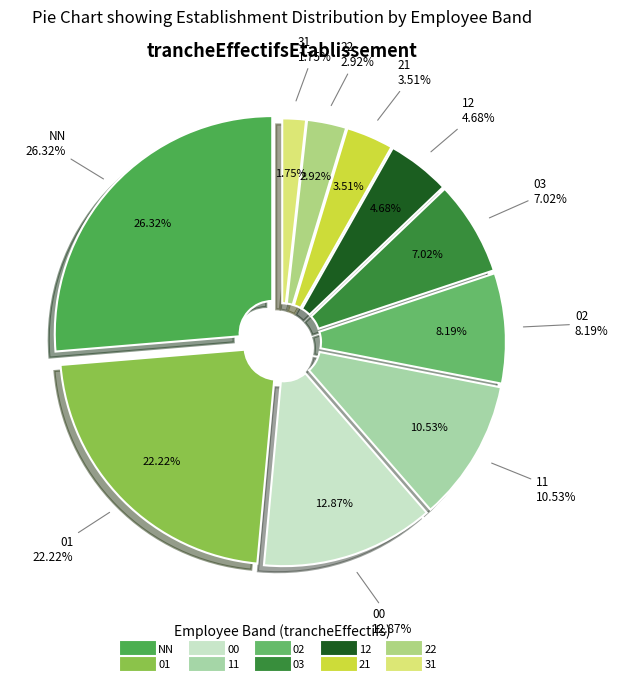

What is the smallest slice in the pie chart?

31